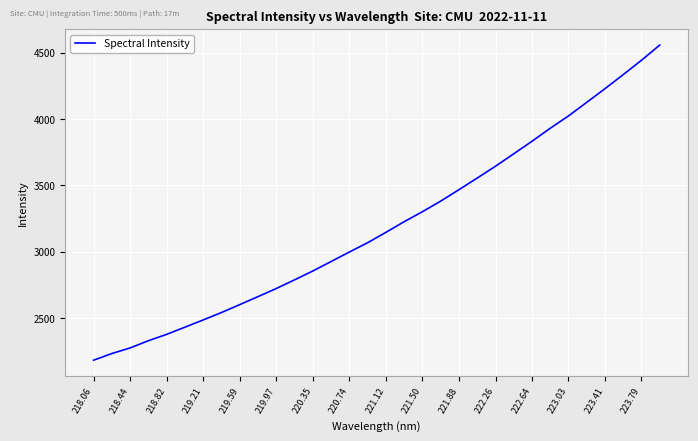

What is the difference between the maximum and minimum values?

2375.4